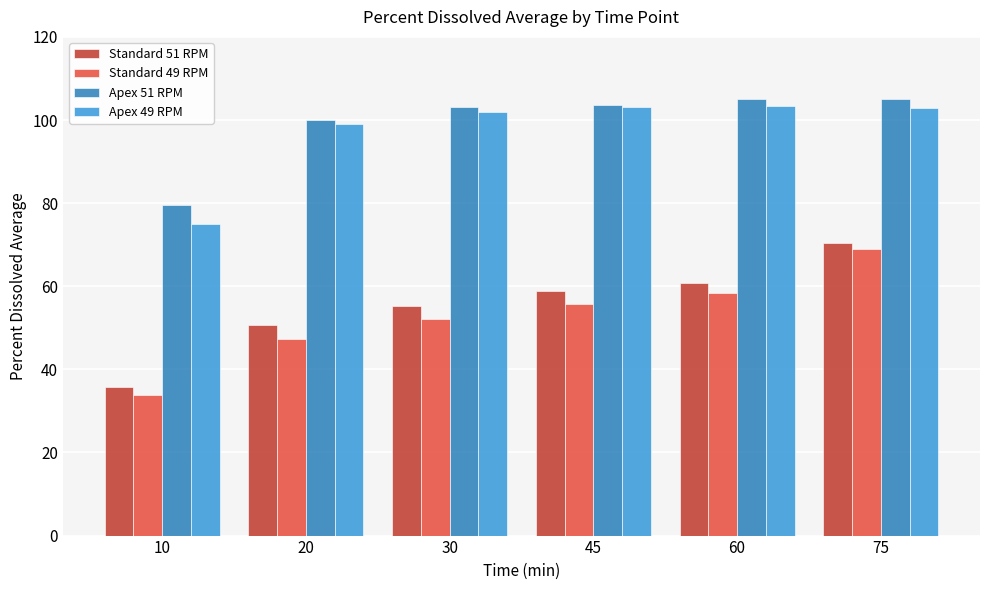

What is the difference between the highest and lowest values at 10?

45.8